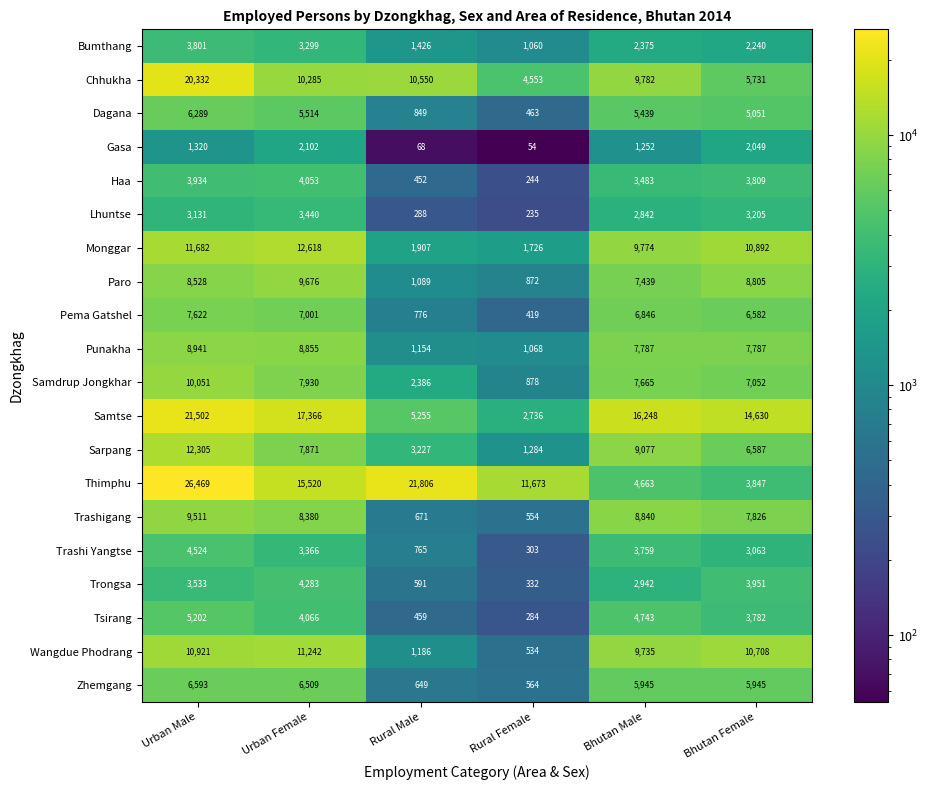

Rank the series at Urban Male from lowest to highest value.

Gasa, Lhuntse, Trongsa, Bumthang, Haa, Trashi Yangtse, Tsirang, Dagana, Zhemgang, Pema Gatshel, Paro, Punakha, Trashigang, Samdrup Jongkhar, Wangdue Phodrang, Monggar, Sarpang, Chhukha, Samtse, Thimphu